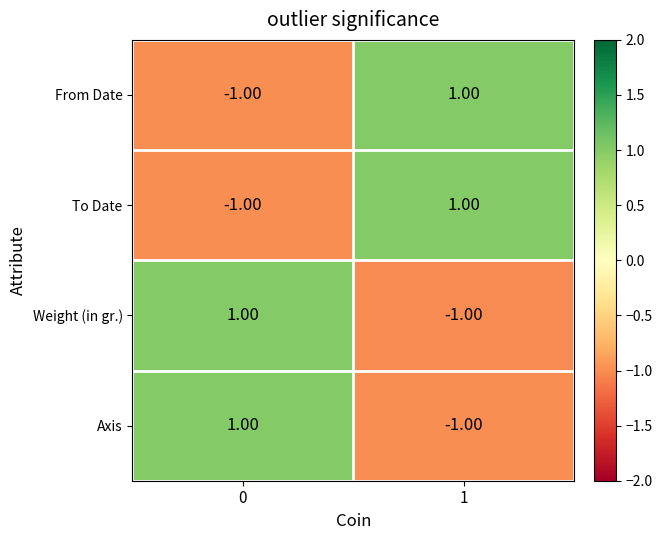

List the labels in order of From Date value, largest first.

1, 0